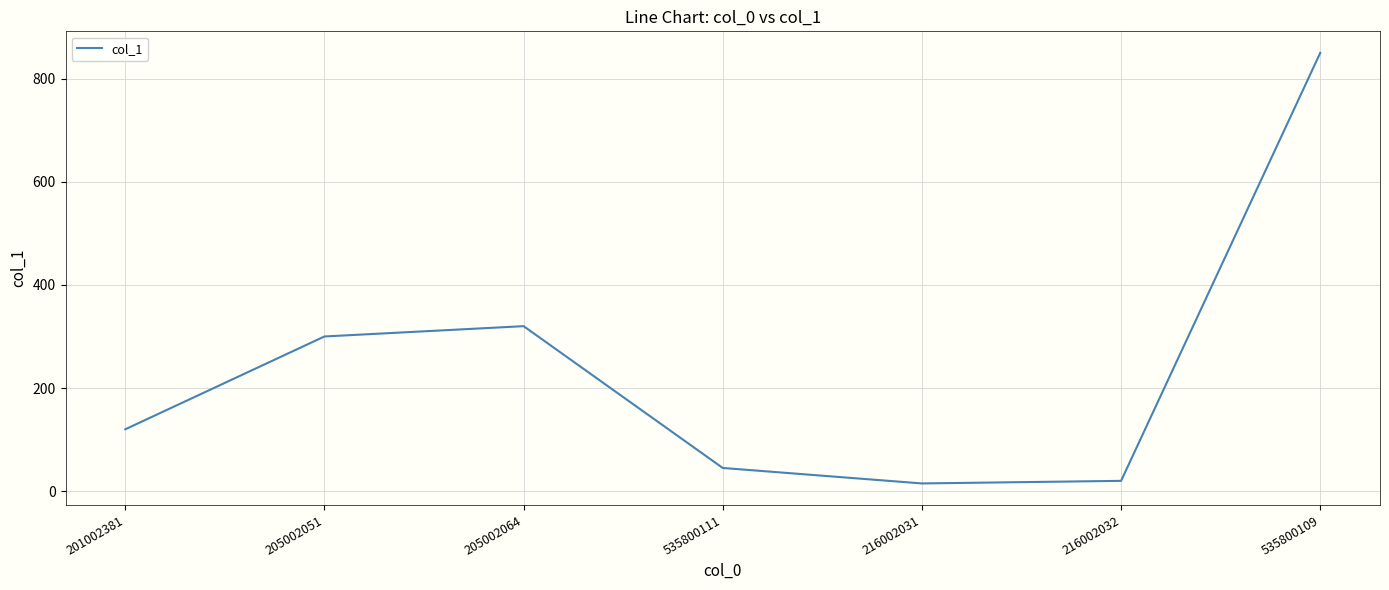

Count the number of categories in the chart.

7